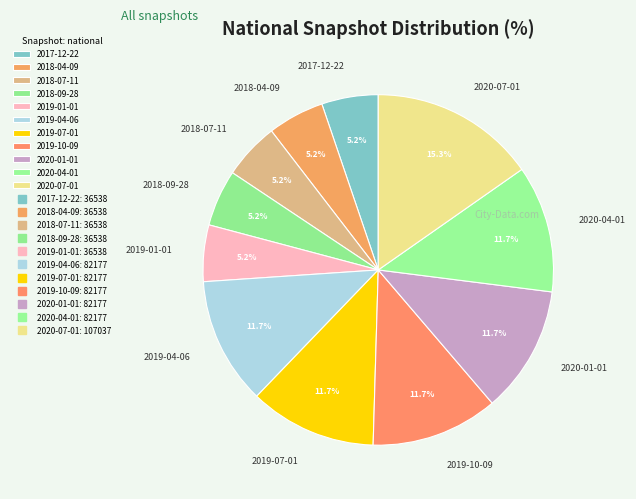

Which has a higher value, 2019-04-06 or 2018-07-11?

2019-04-06